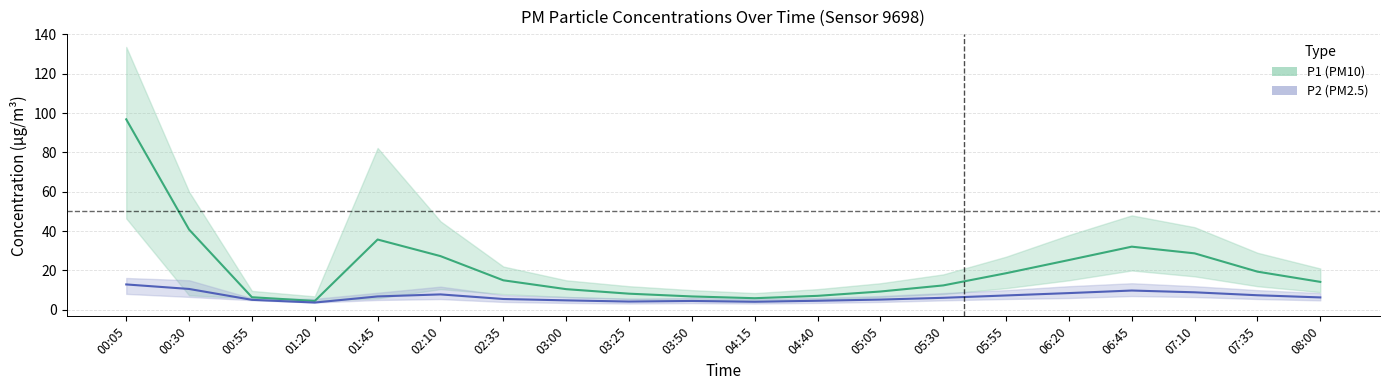

How many values in the P1 series are below 15?

10